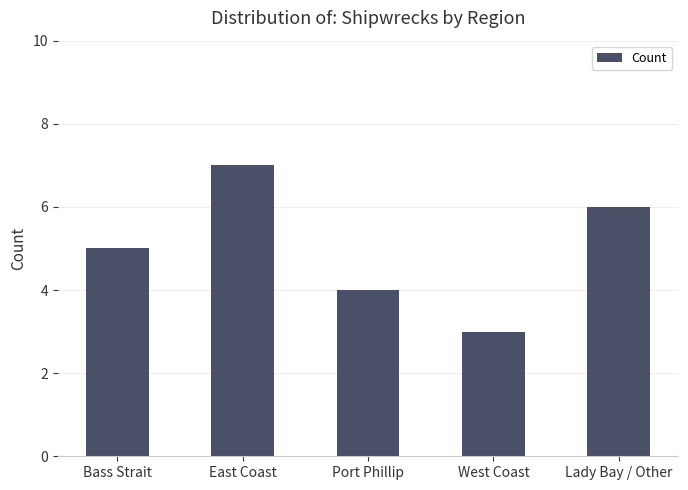

True or false: the data shows 7 at East Coast.

True